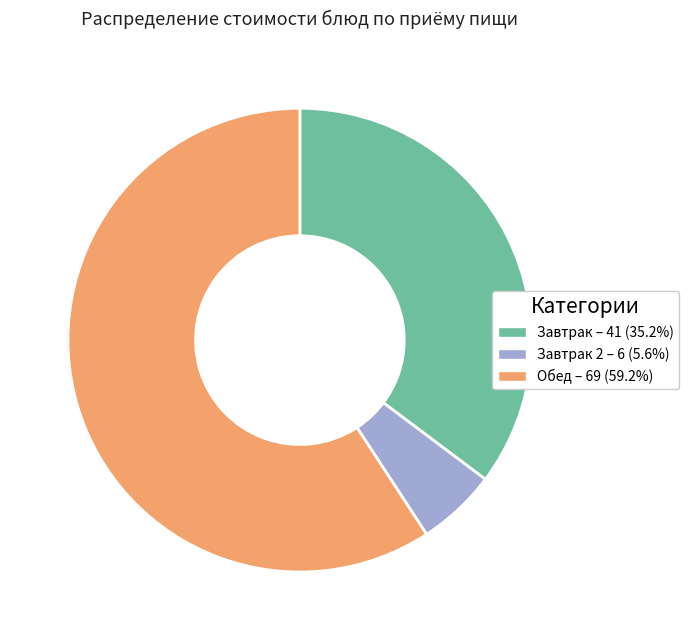

How many segments does this pie chart have?

3